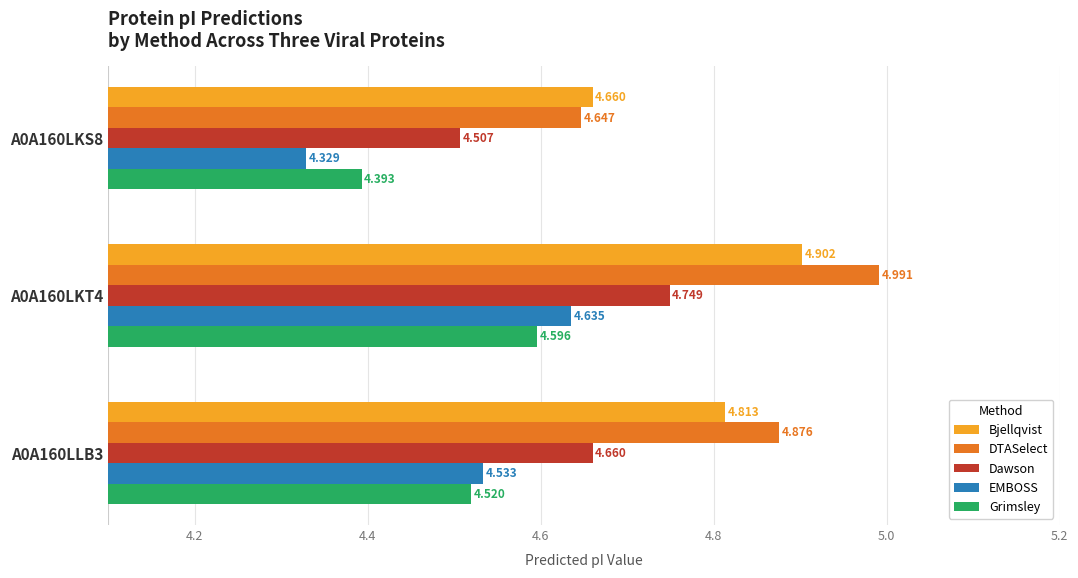

Which series has the widest spread of values?

DTASelect